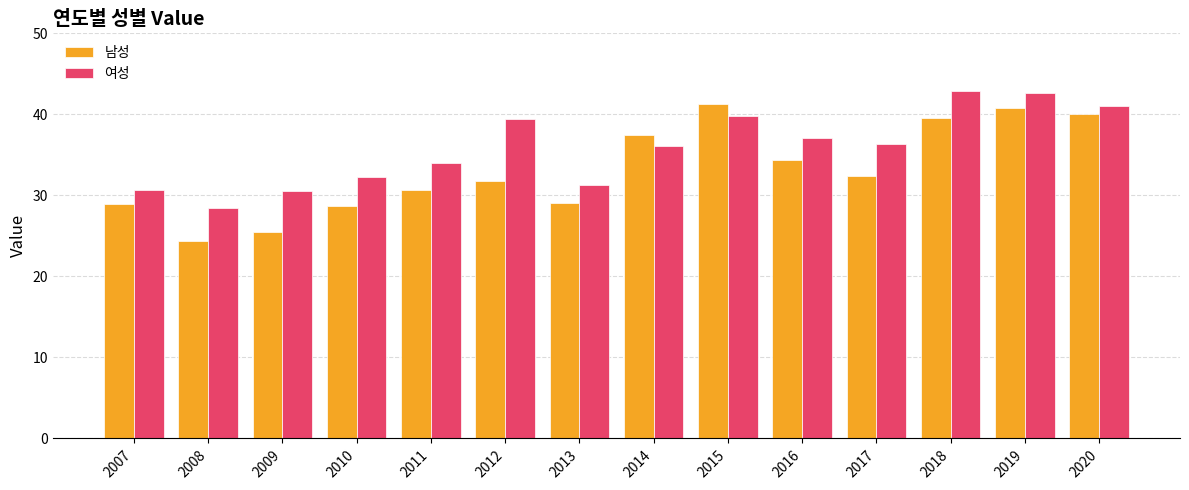

What is the value of the 남성 bar at the 2nd from the left?

24.4